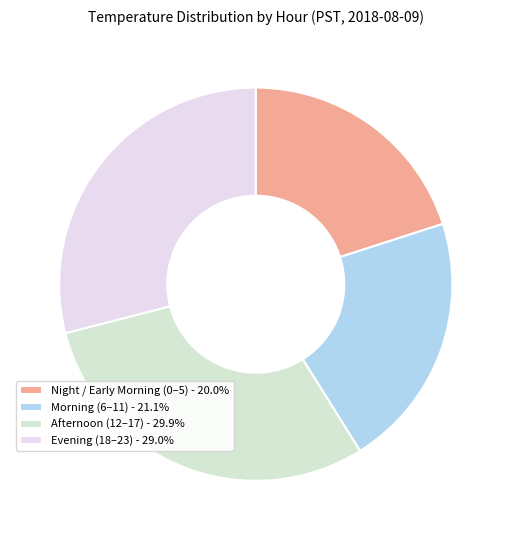

Does any single category account for the majority?

No